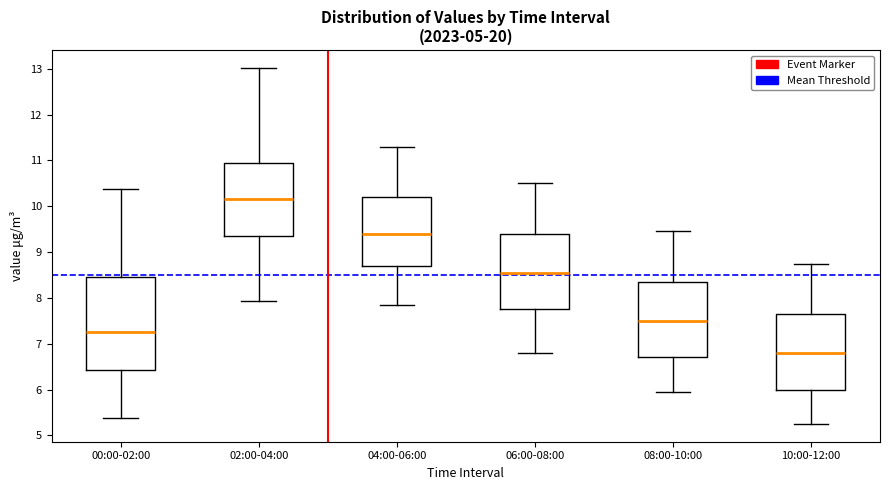

Comparing the boxes themselves (not the whiskers), which one is the tallest?

00:00-02:00